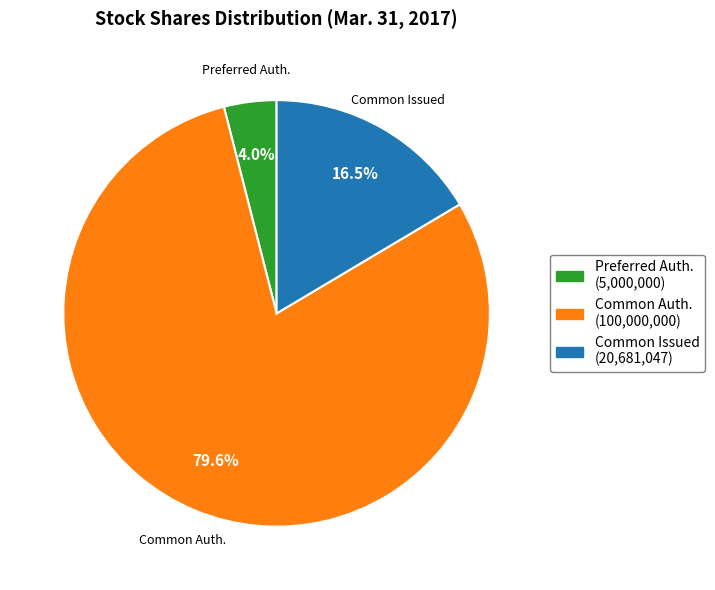

What is the total percentage of Common Auth. (100,000,000) and Preferred Auth. (5,000,000)?

83.5%